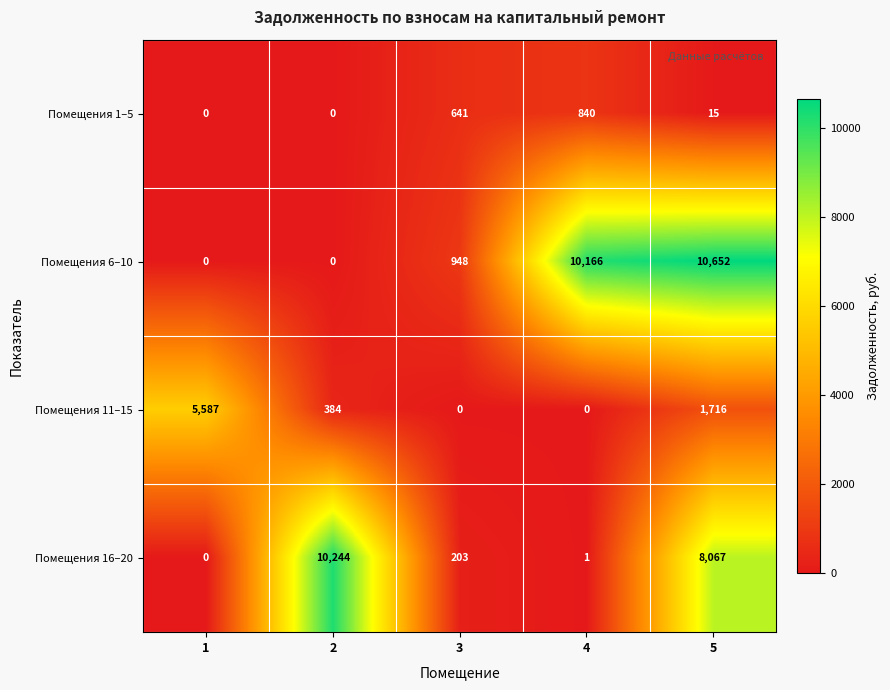

Is it true that Помещения 16–20 equals 8067 at 5?

True